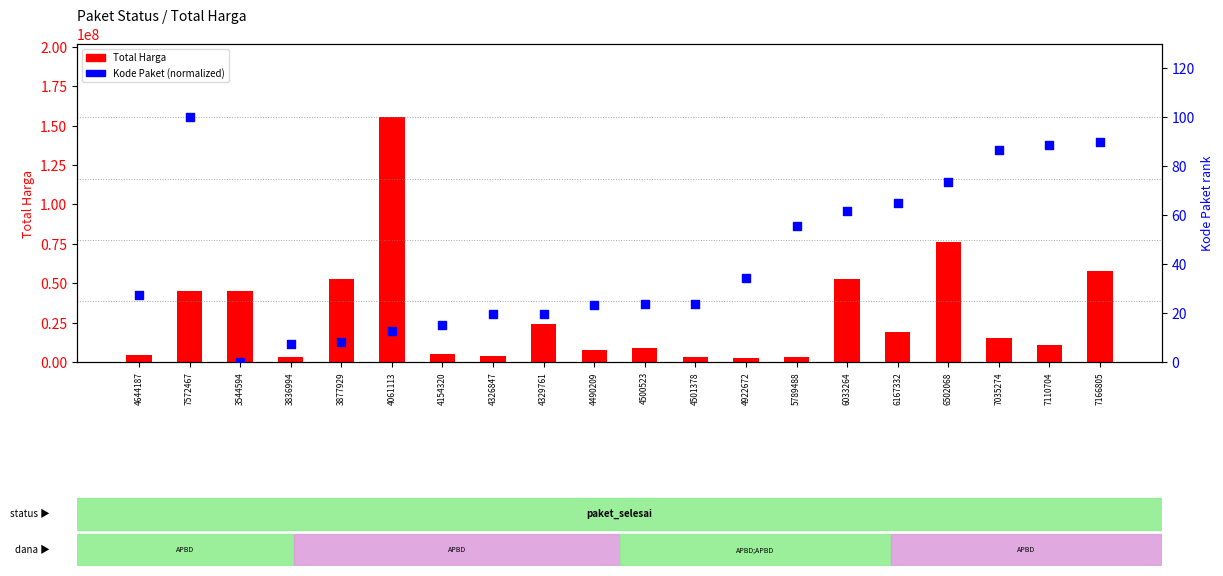

At which category is the sum across all series the highest?

4061113